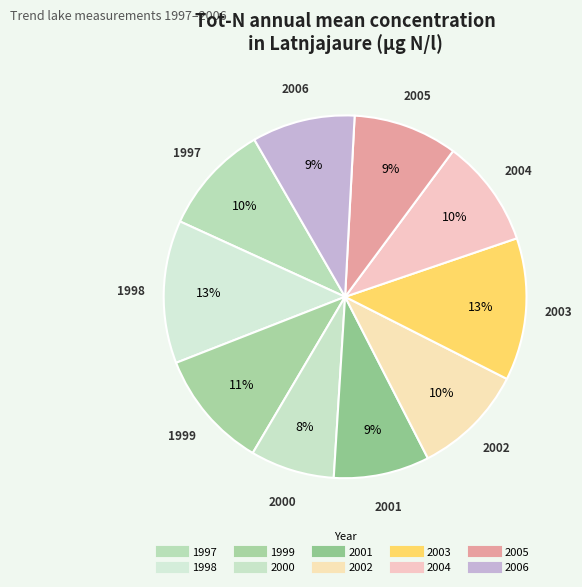

Is there a majority slice in this chart?

No